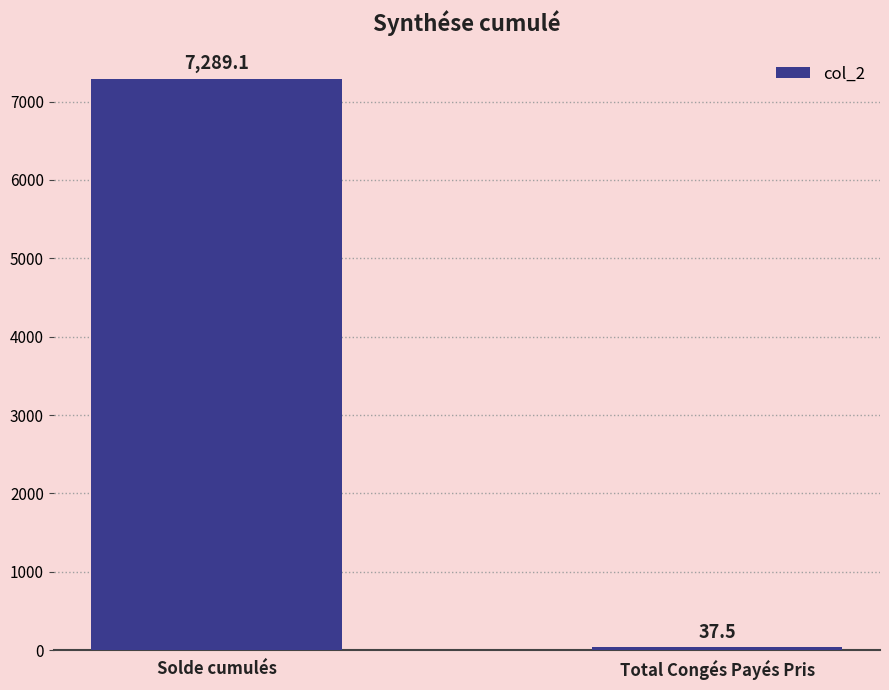

What is the change in value from Solde cumulés to Total Congés Payés Pris?

-7251.6